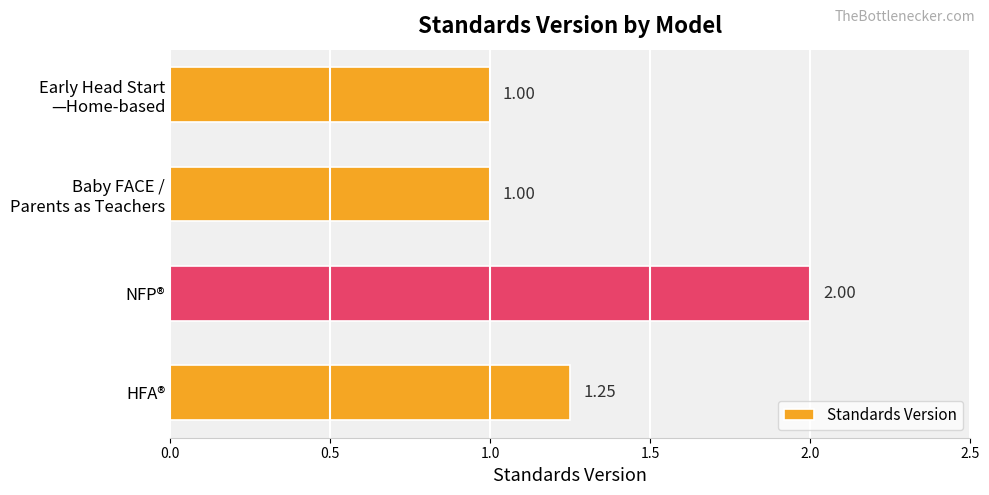

What is the greatest value displayed?

2.0